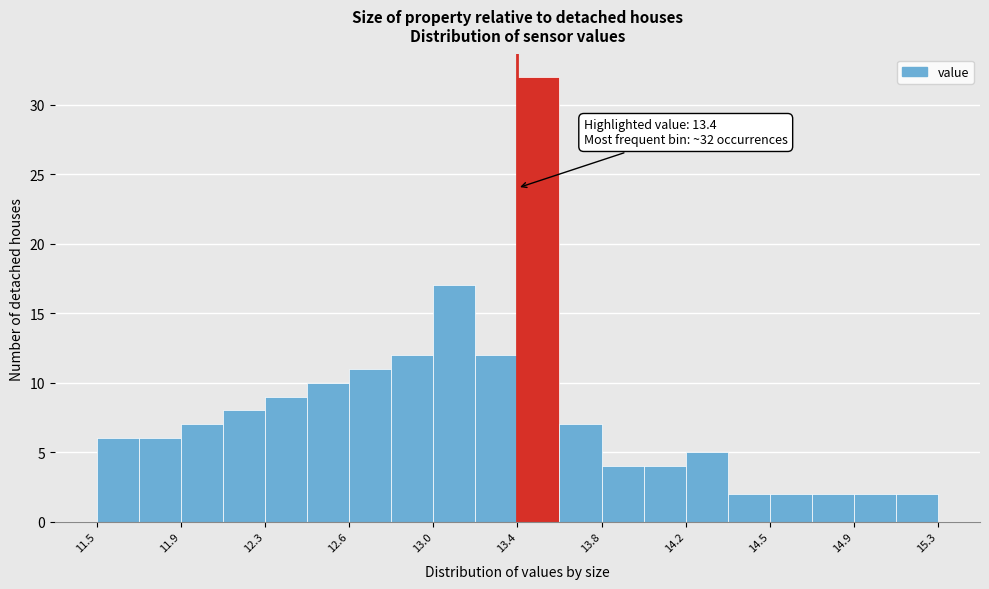

Read against the x-axis, roughly where is the centre of the tallest bar?

13.50